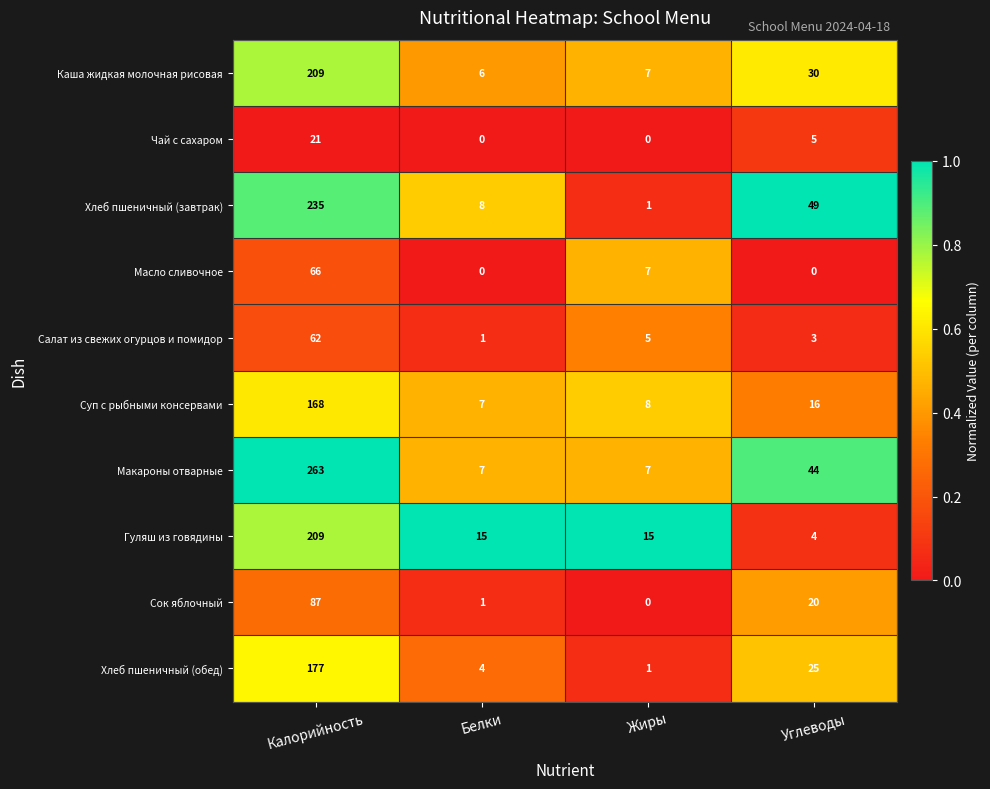

At Углеводы, list the series in order from largest to smallest.

Хлеб пшеничный (завтрак), Макароны отварные, Каша жидкая молочная рисовая, Хлеб пшеничный (обед), Сок яблочный, Суп с рыбными консервами, Чай с сахаром, Гуляш из говядины, Салат из свежих огурцов и помидор, Масло сливочное